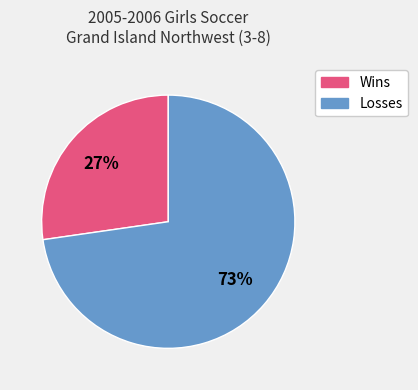

Do Losses and Wins together represent more than half of the pie?

Yes